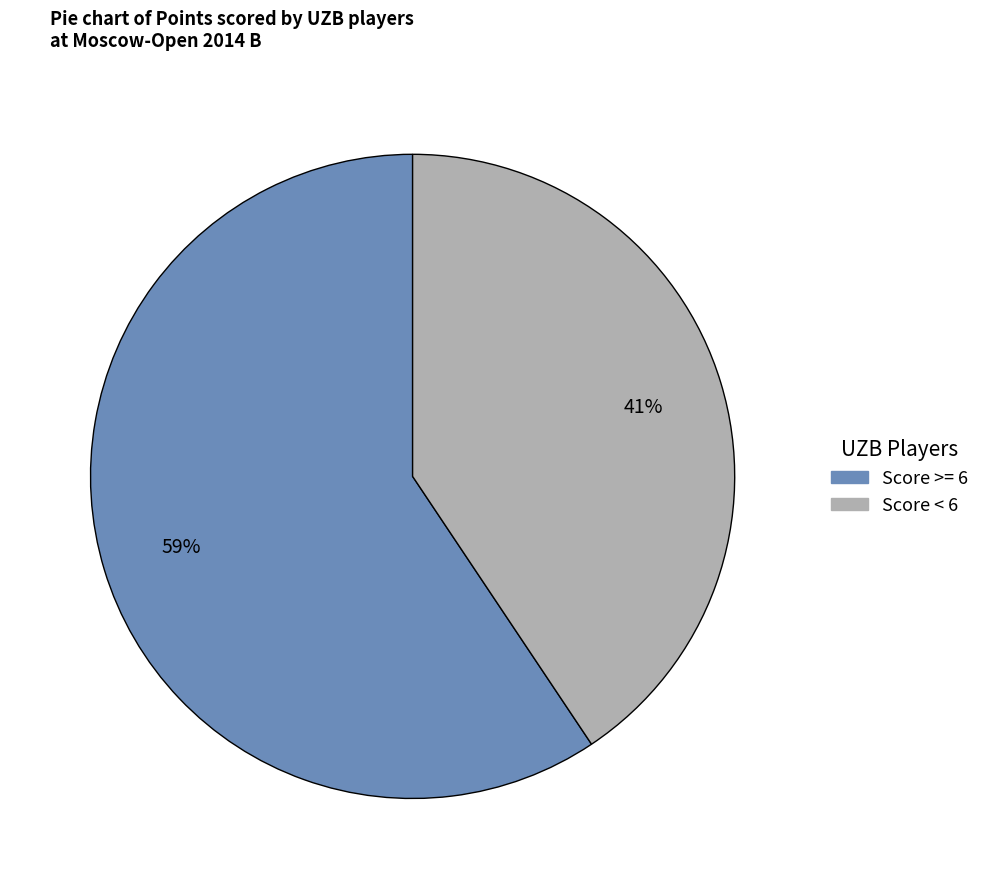

Is there a majority slice in this chart?

Yes